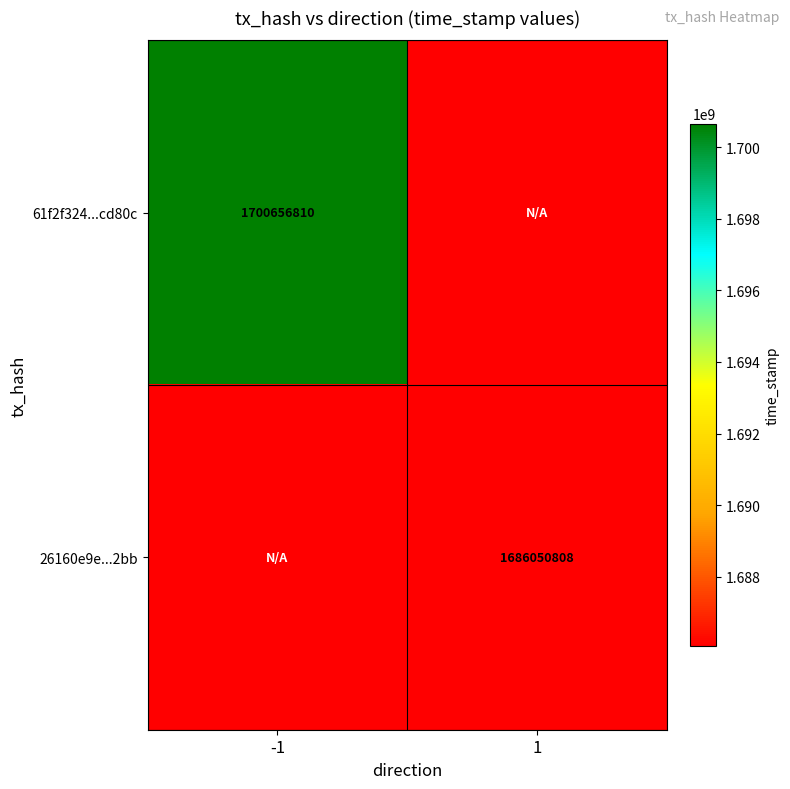

The value of 26160e9e...2bb at 1 is 1026687833. True or false?

False